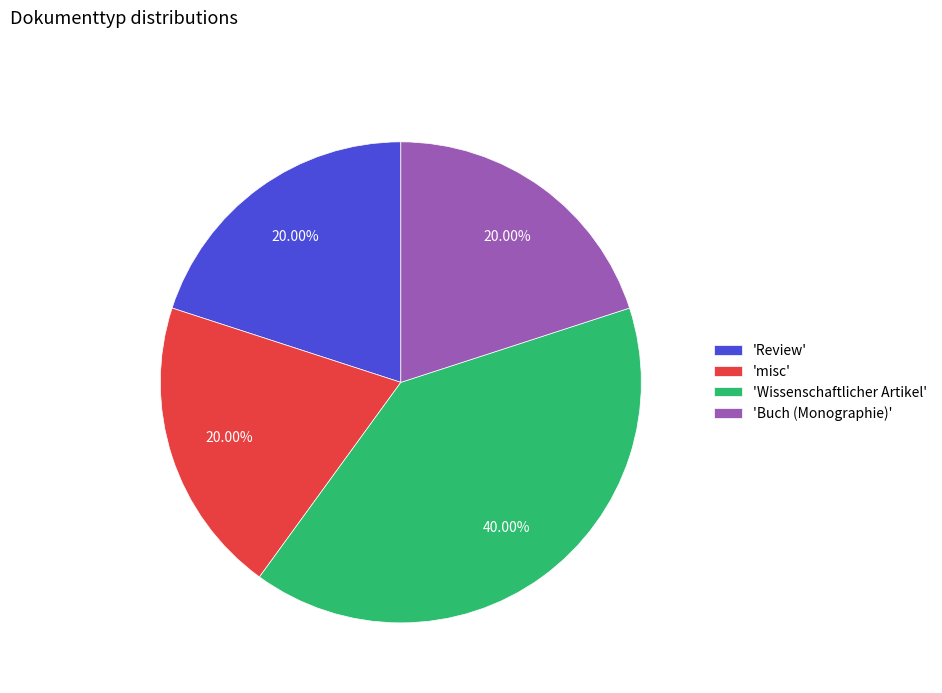

Is the sum of 'Buch (Monographie)' and 'Review' greater than half?

No